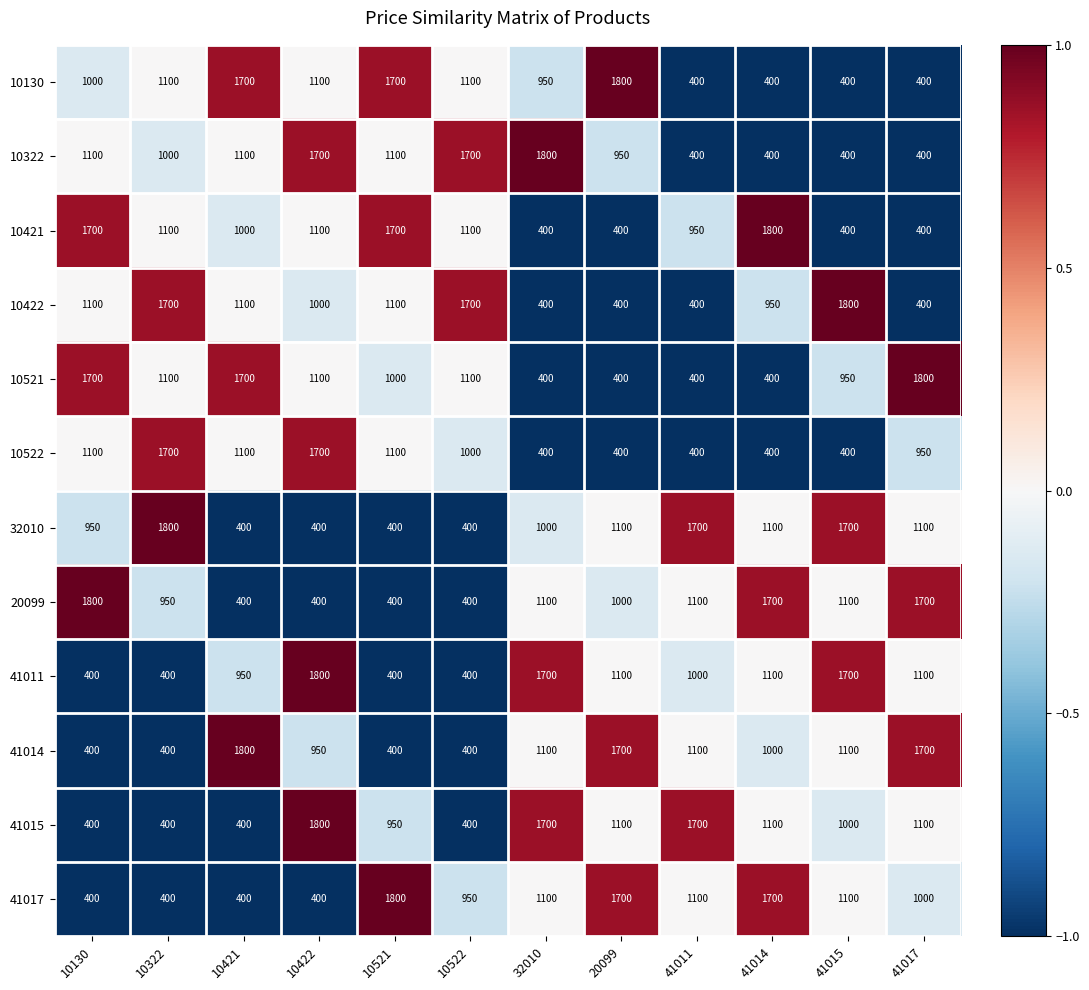

Is it true that 10522 equals 259 at 41011?

False